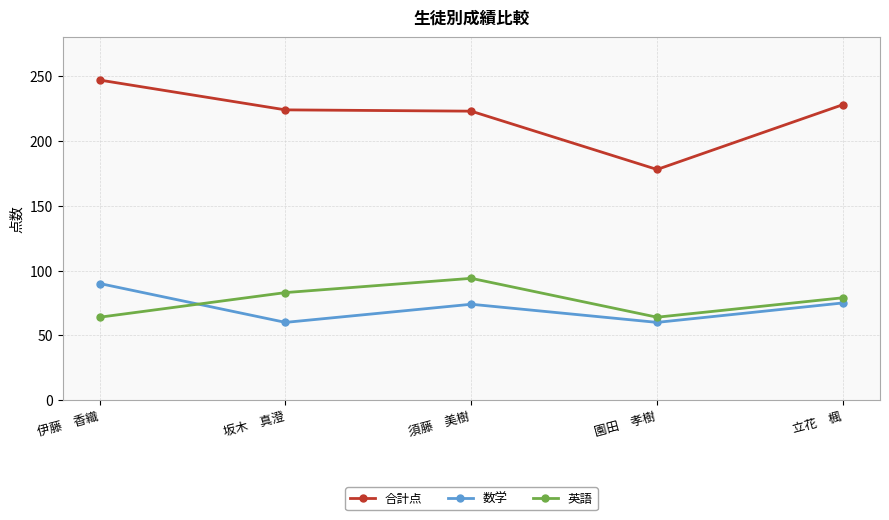

How many series are shown in this chart?

3